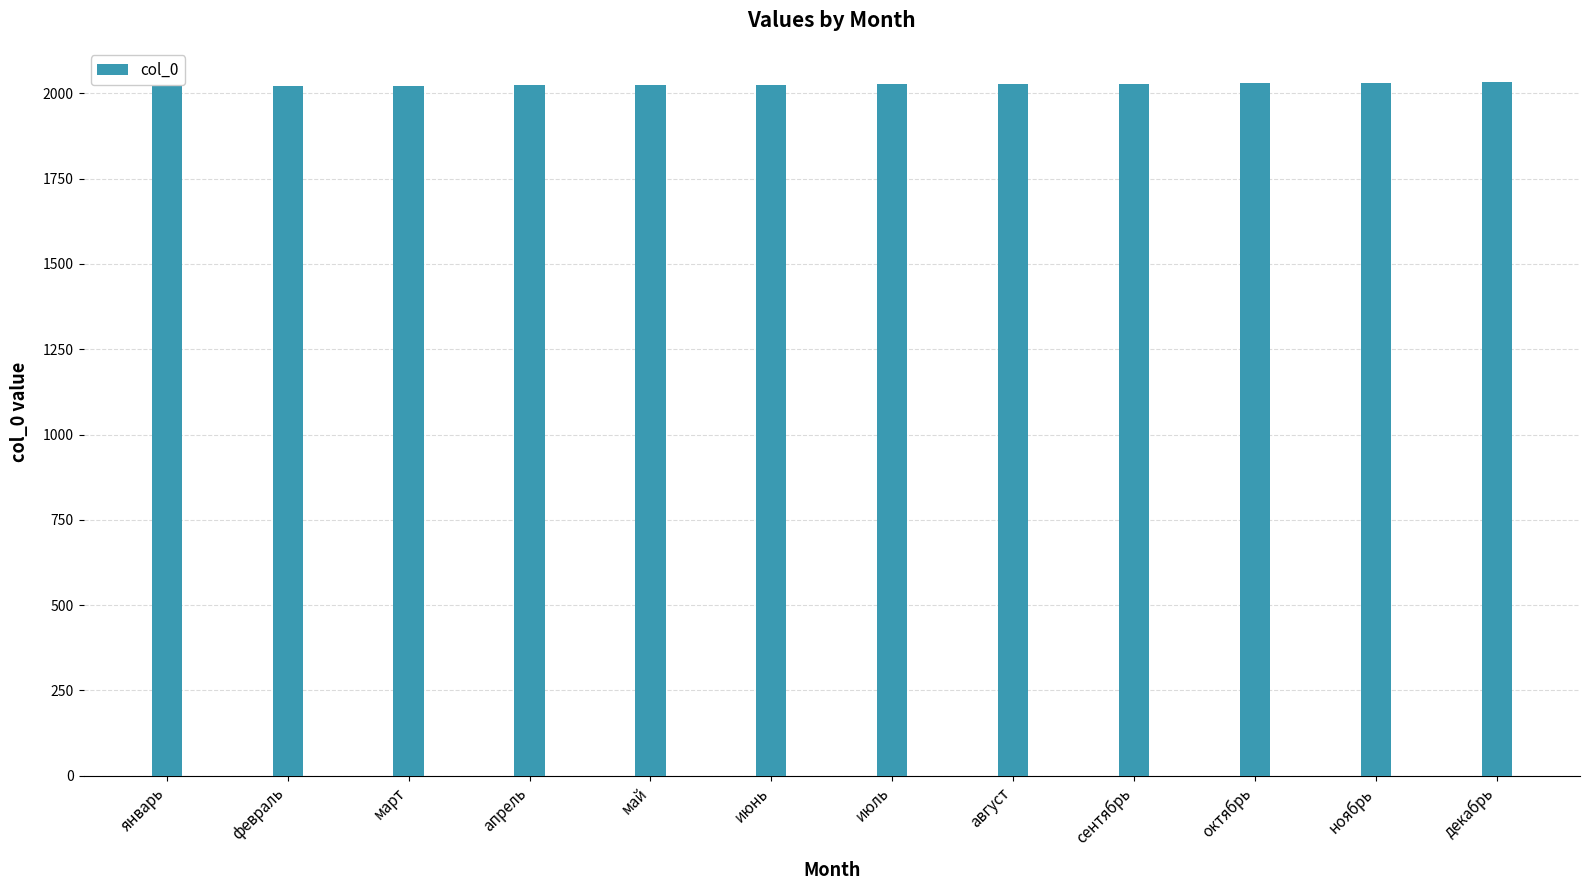

What is the greatest value displayed?

2032